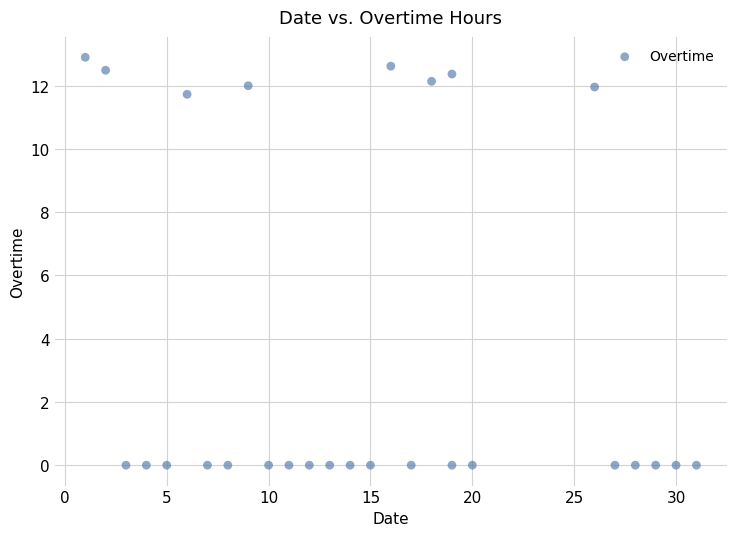

What Y value in the scatter plot is closest to 6?

11.7